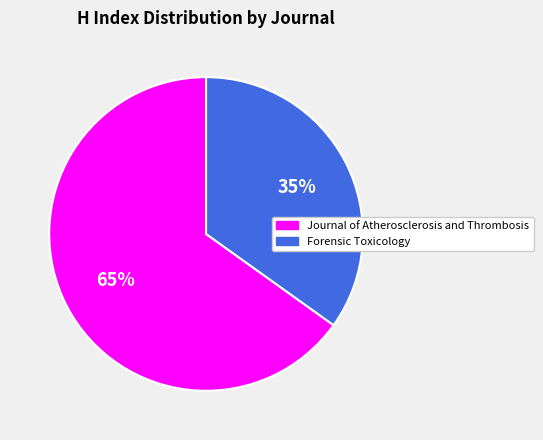

Is the sum of Journal of Atherosclerosis and Thrombosis and Forensic Toxicology greater than half?

Yes